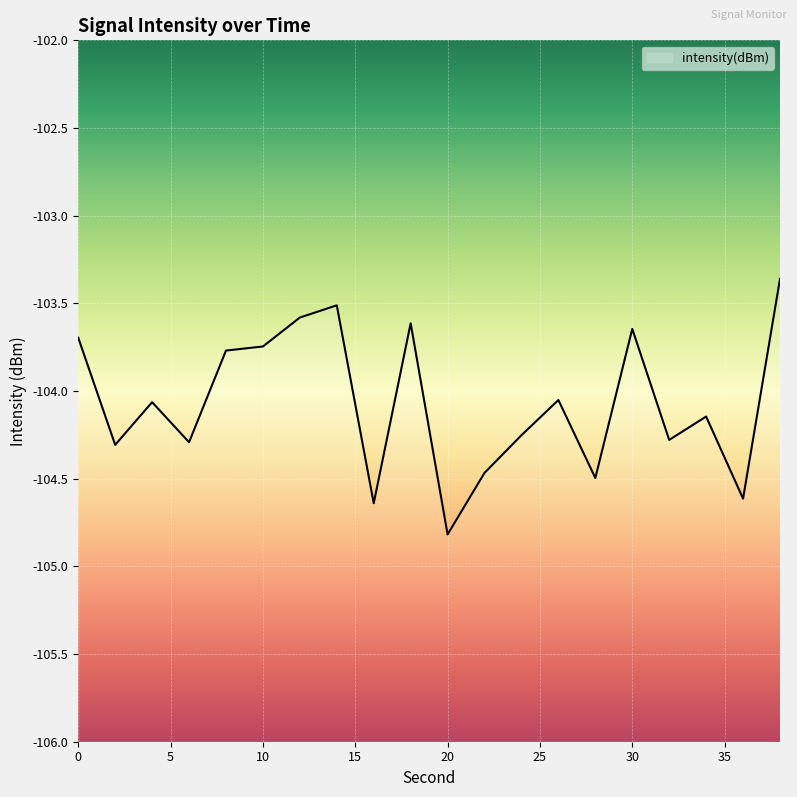

Count the number of categories in the chart.

20